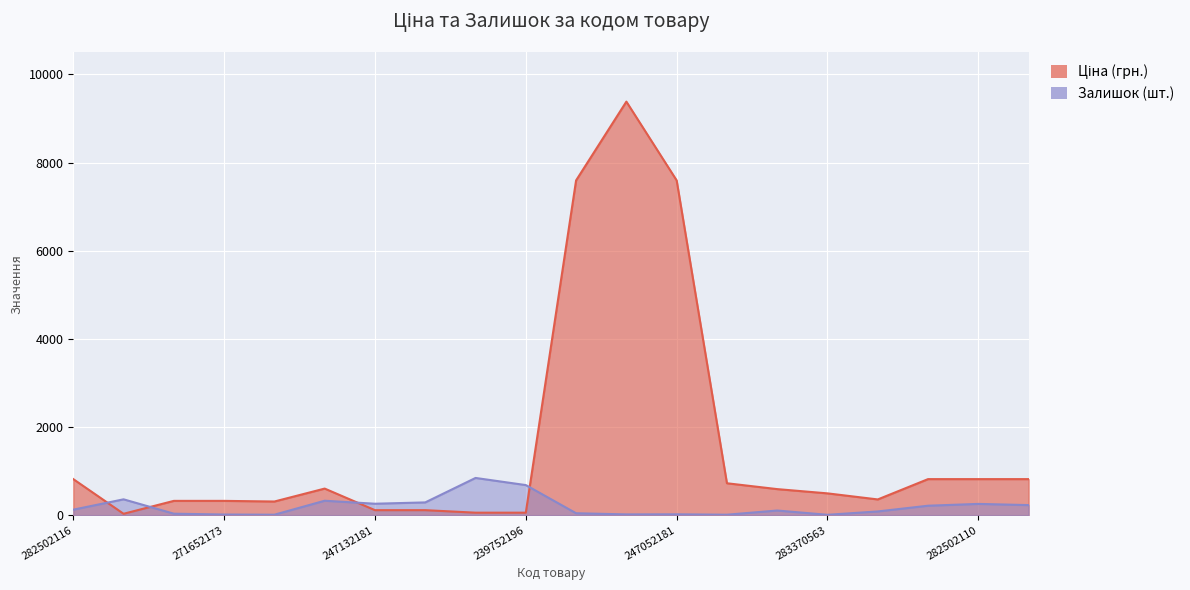

List the series in order of their peak value, lowest first.

Залишок, Ціна